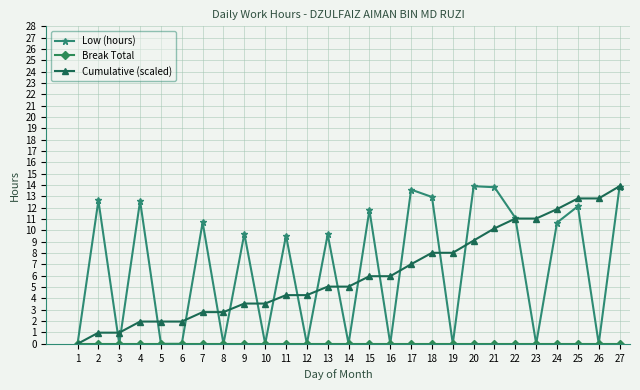

Between 14 and 26, which series saw the biggest shift?

Cumulative (scaled)